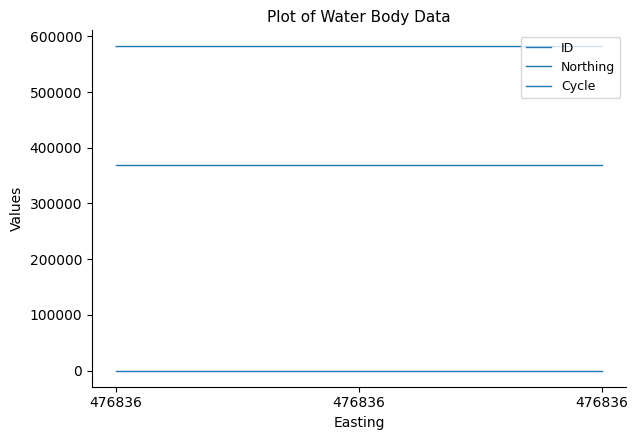

At which category is the sum across all series the highest?

476836